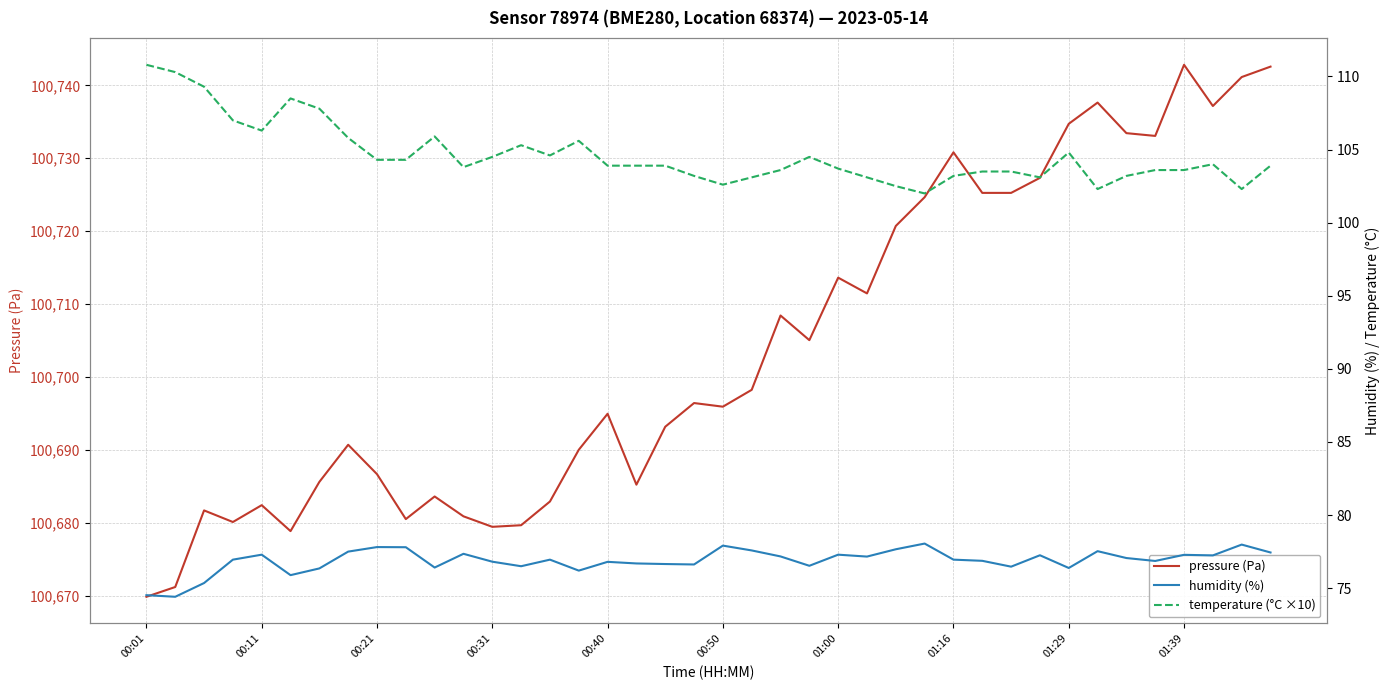

In humidity (%), how many points are higher than both neighbors (excluding endpoints)?

12